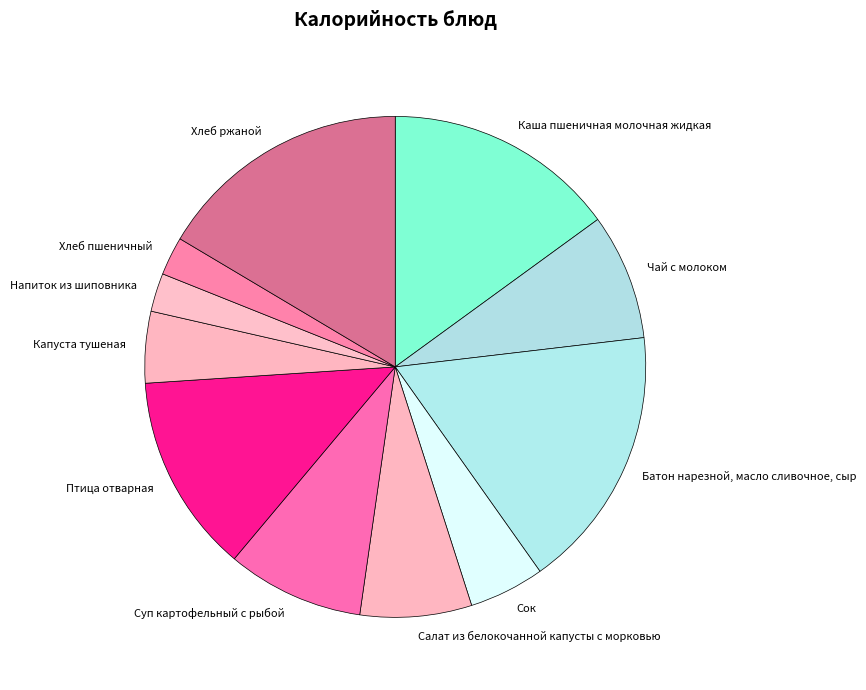

How many segments does this pie chart have?

11